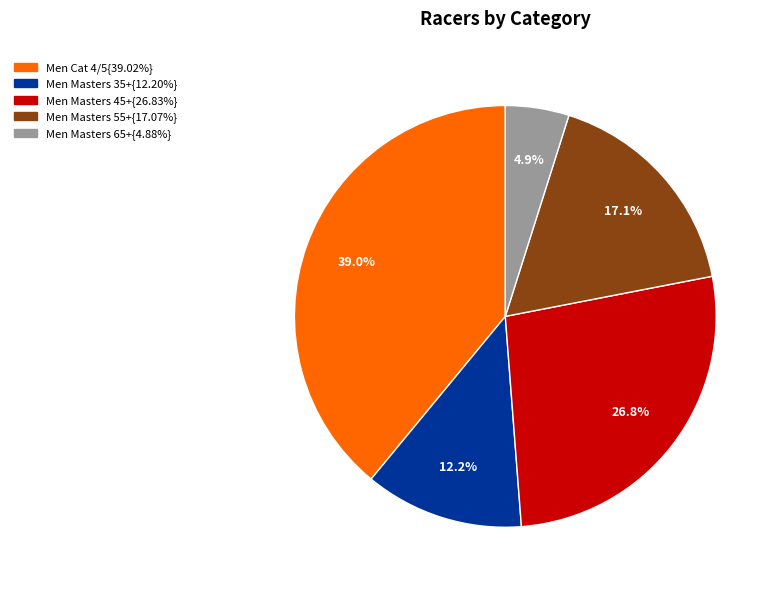

Is there a majority slice in this chart?

No